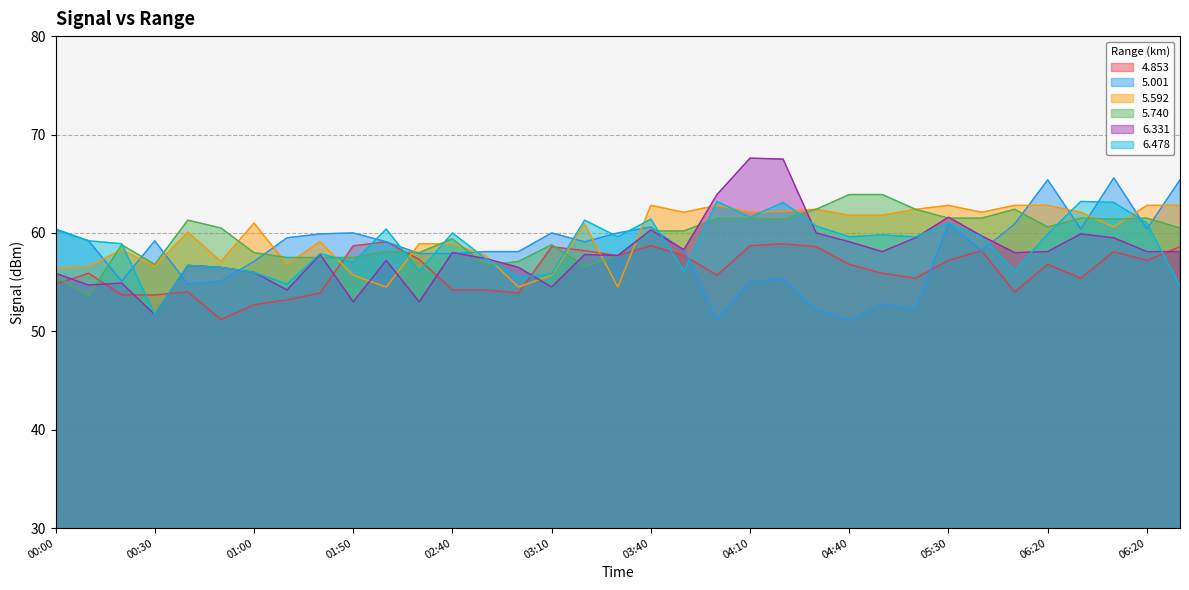

What is the approximate value of   6.478 at 02:10?

56.1